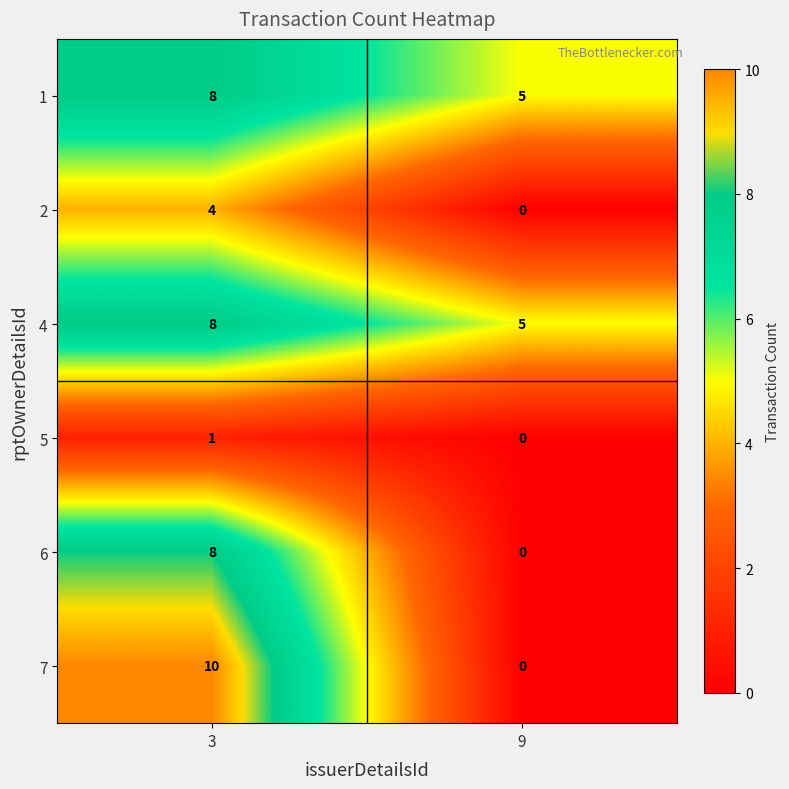

Rank the categories by 6 value from highest to lowest.

3, 9